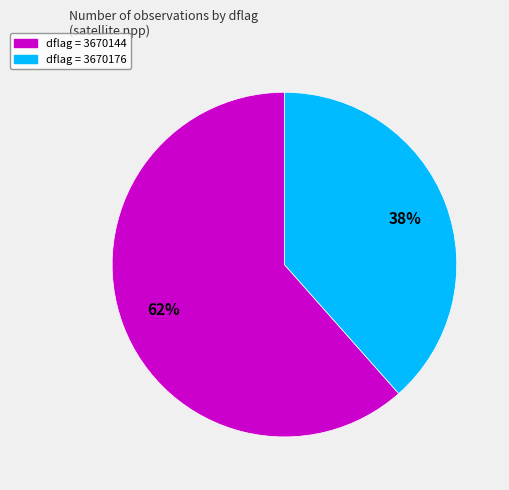

To the nearest percent, what is the average slice percentage?

50%